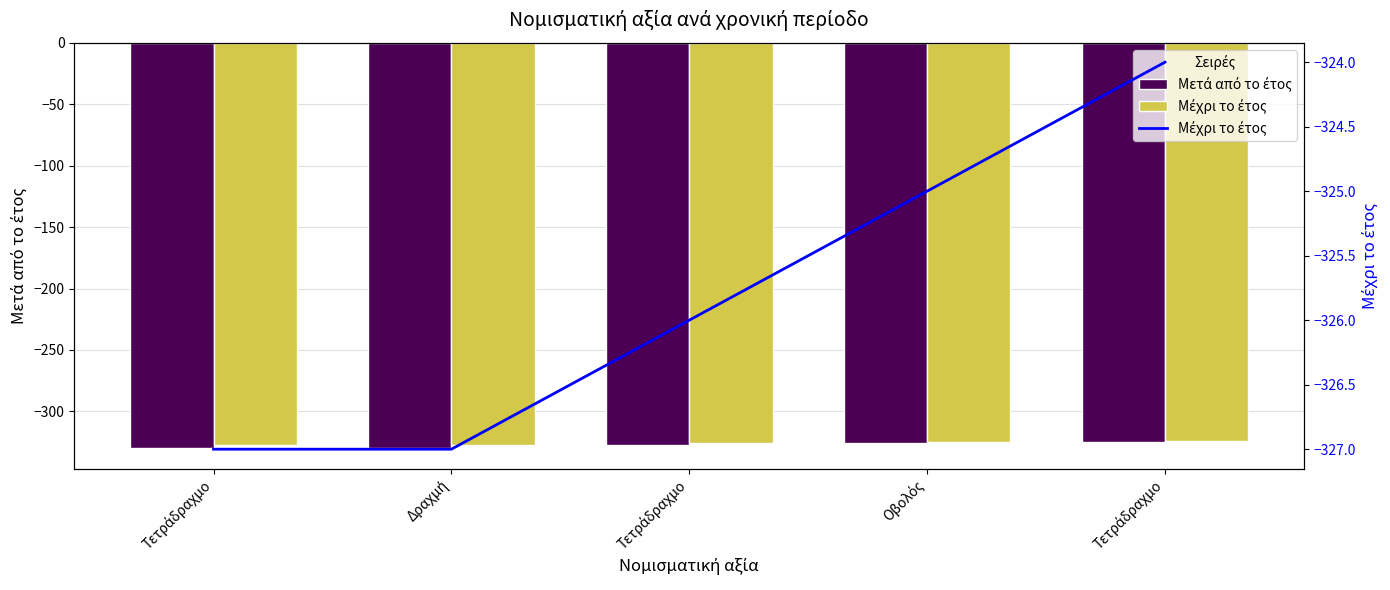

Read the Μετά από το έτος value at Τετράδραχμο.

-330